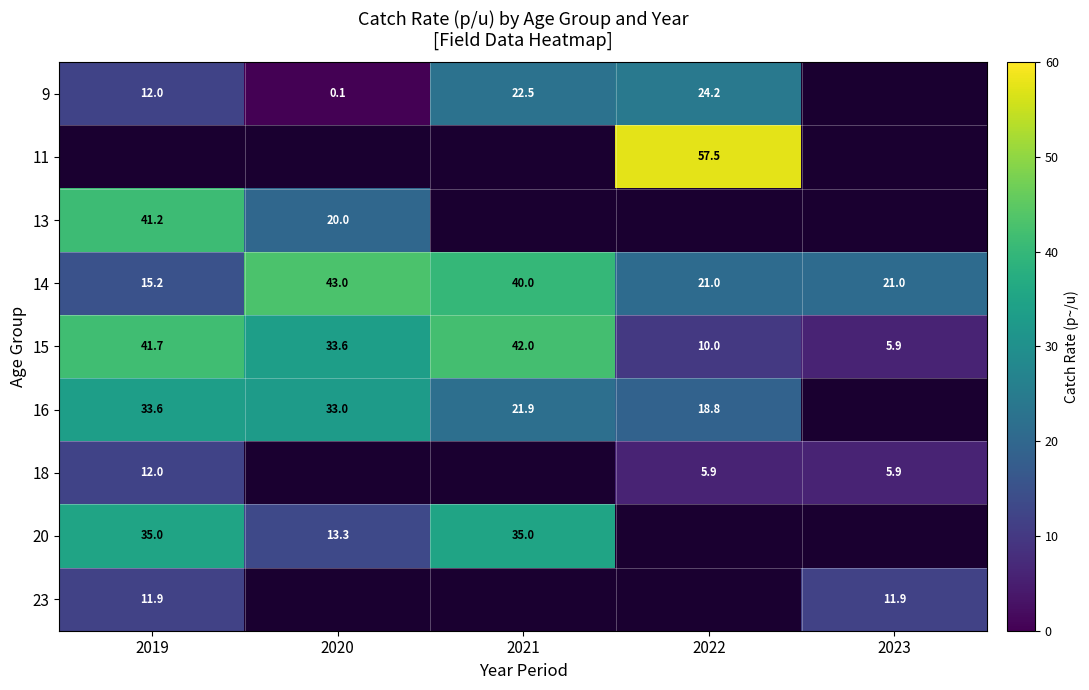

Is it true that 16 equals 11.0 at 2022?

False